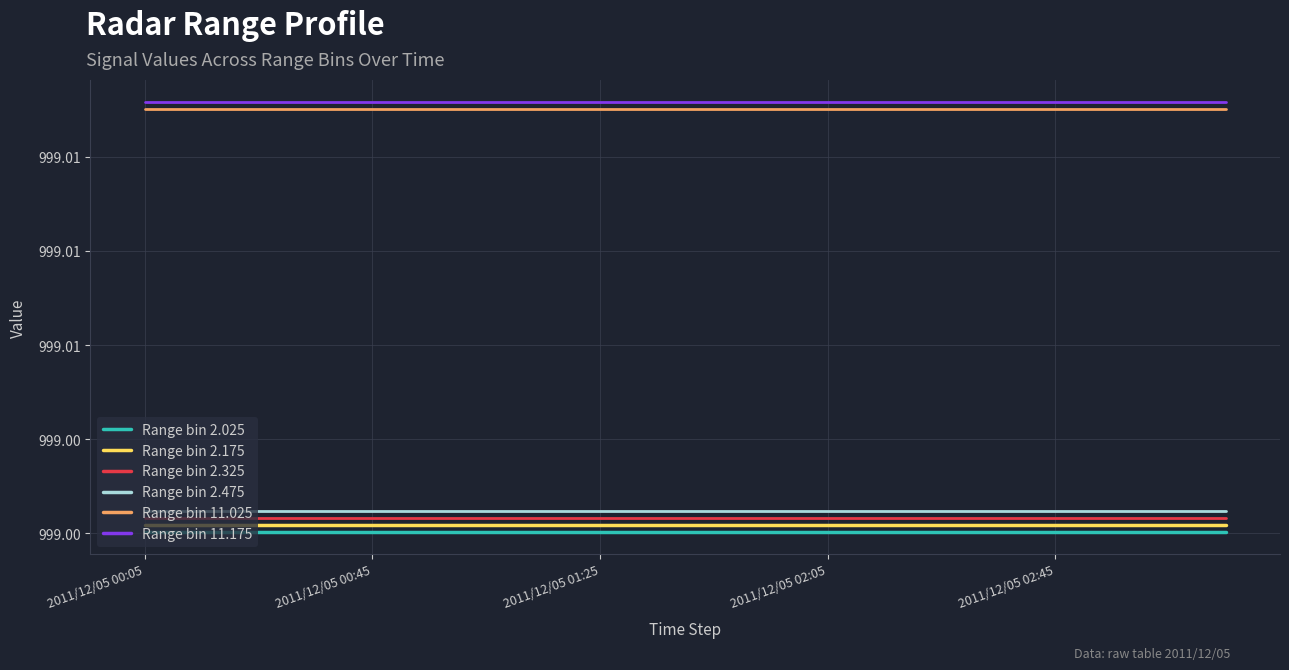

What are all the series names shown in the legend?

Range bin 2.025, Range bin 2.175, Range bin 2.325, Range bin 2.475, Range bin 11.025, Range bin 11.175